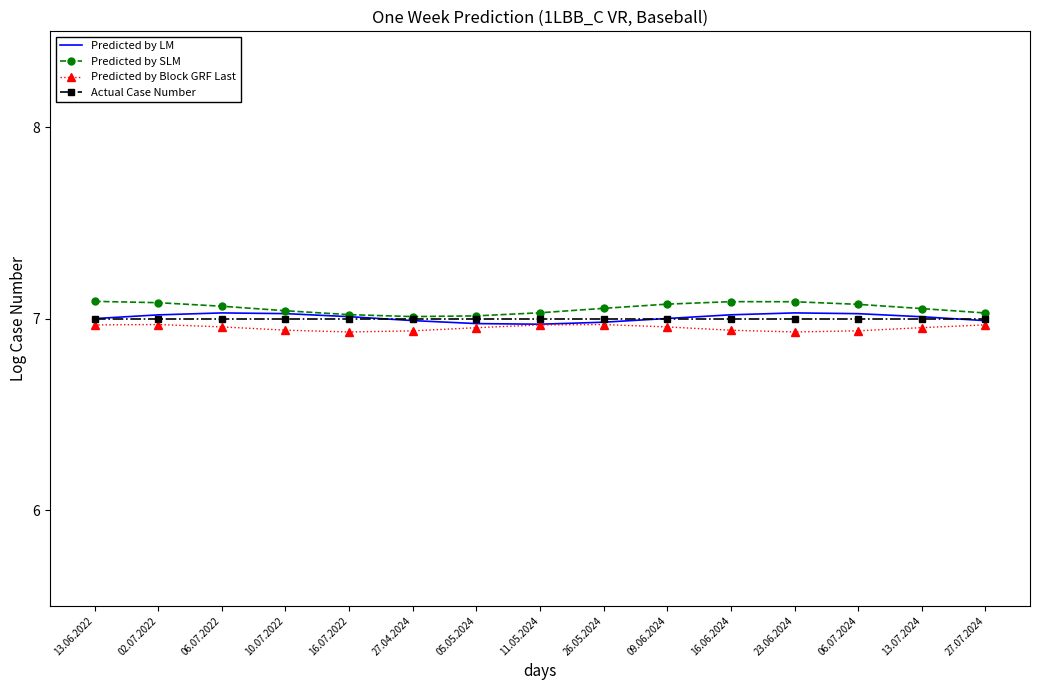

What is the sum of the Predicted by LM values at 27.04.2024 and 16.07.2022?

14.0